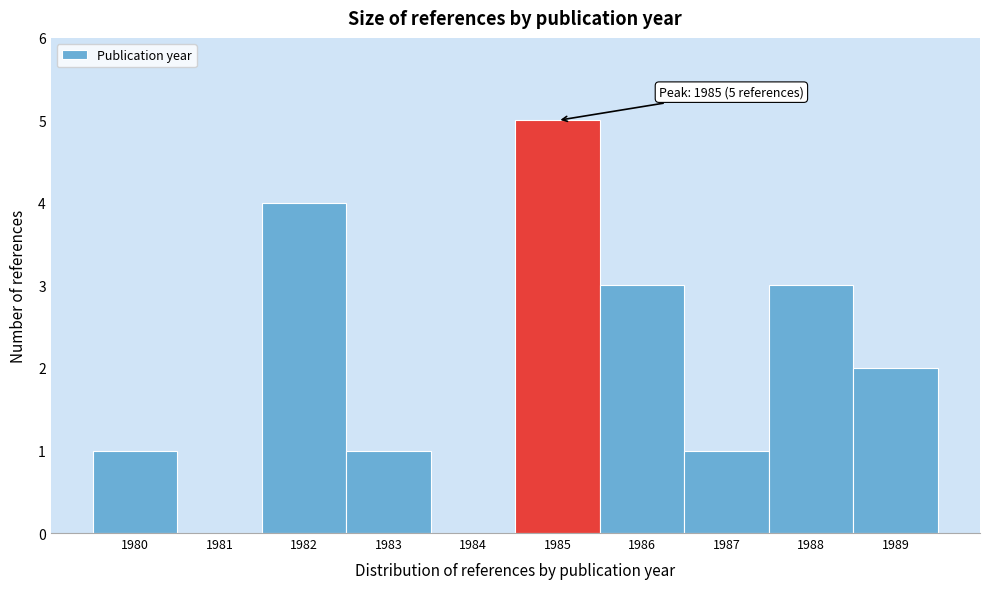

Over which range of the x-axis is the bar tallest?

1984.5 to 1985.5